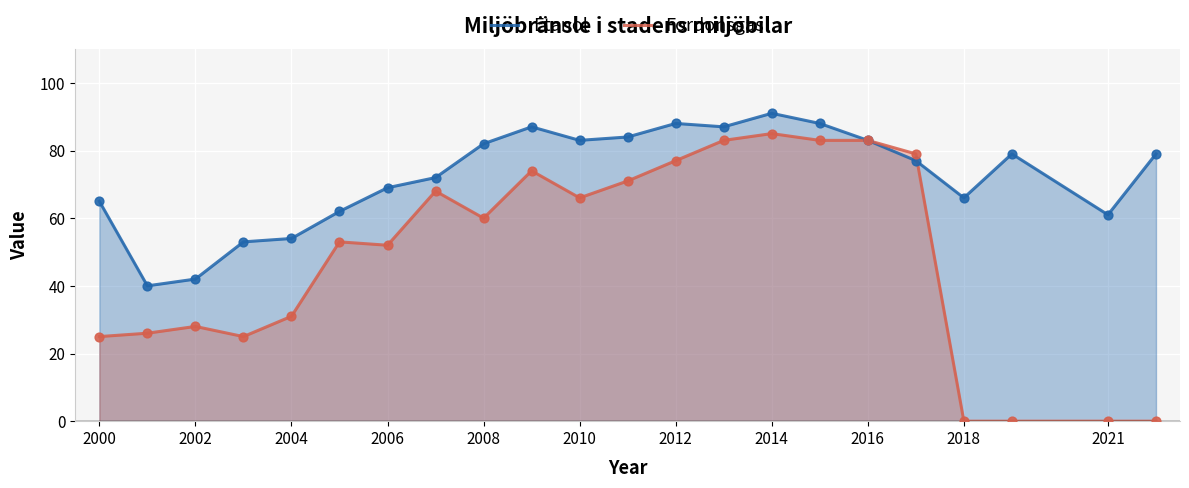

What are all the series names shown in the legend?

Etanol, Fordonsgas